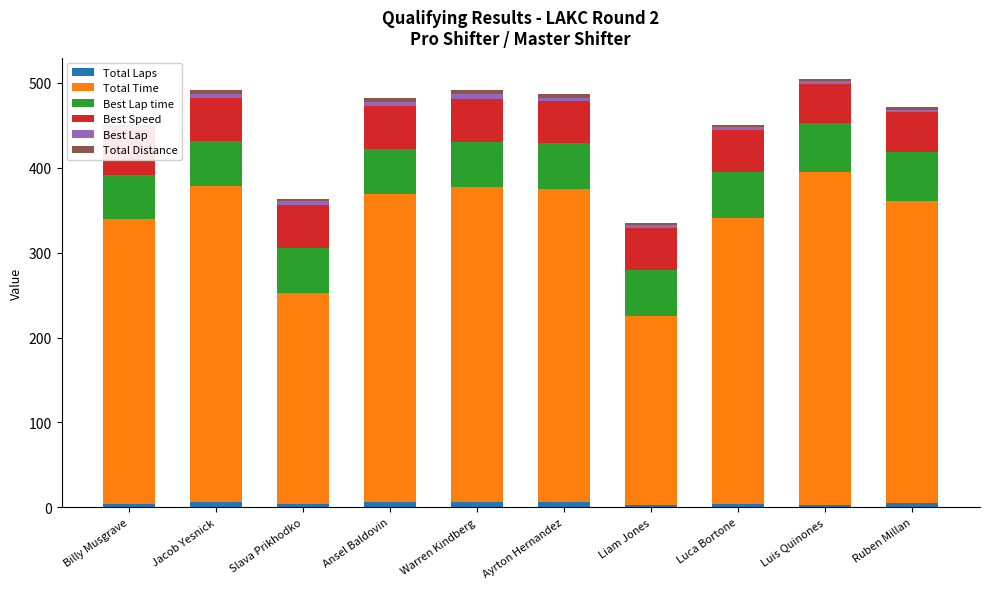

How many distinct data groups are displayed?

6